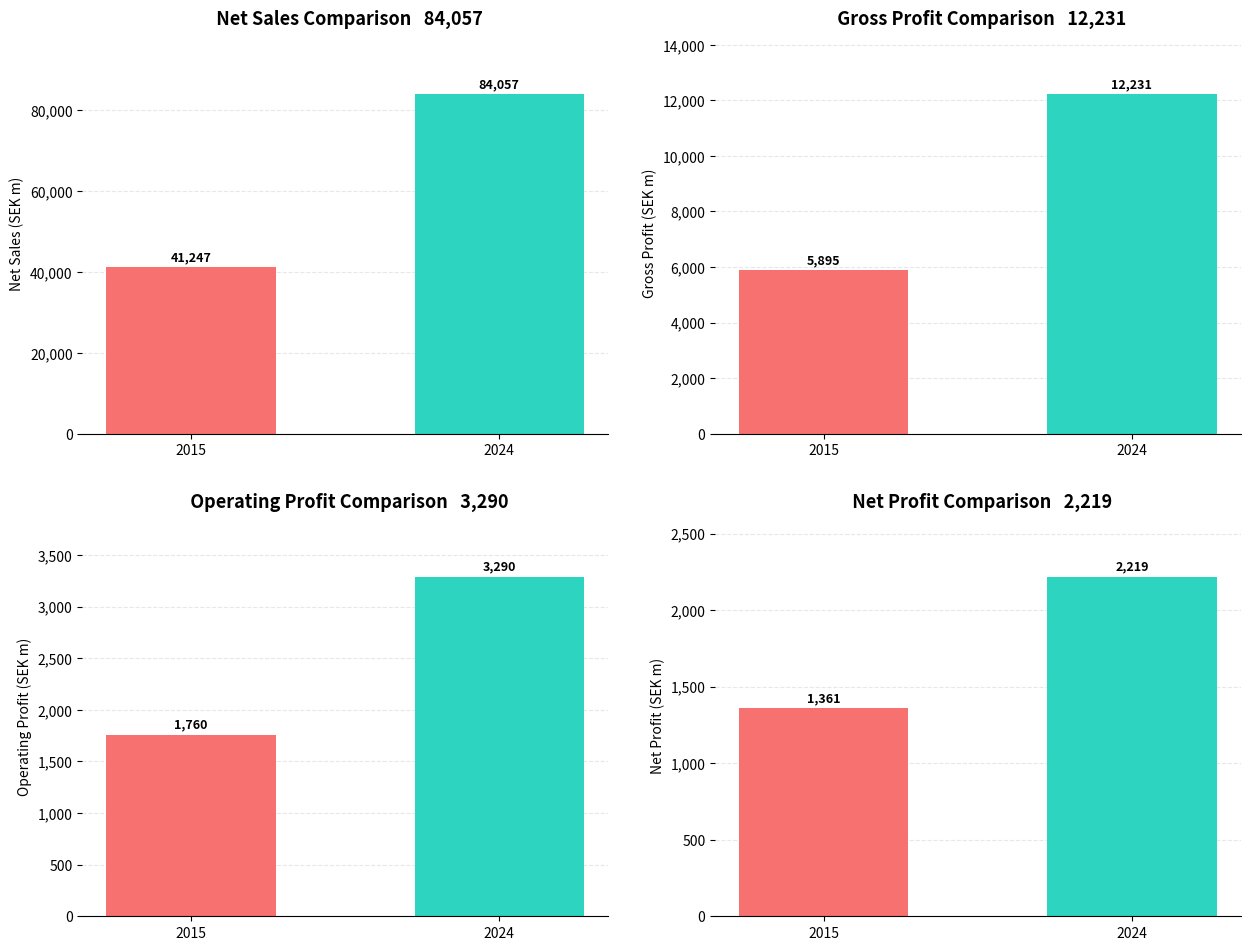

Which category has the highest value in the Operating profit series?

2024